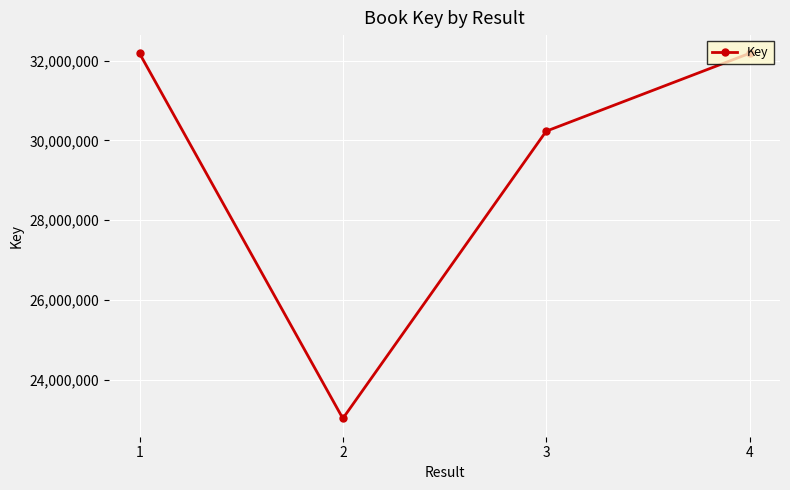

Read the value at 1, to the nearest 100.

32182600